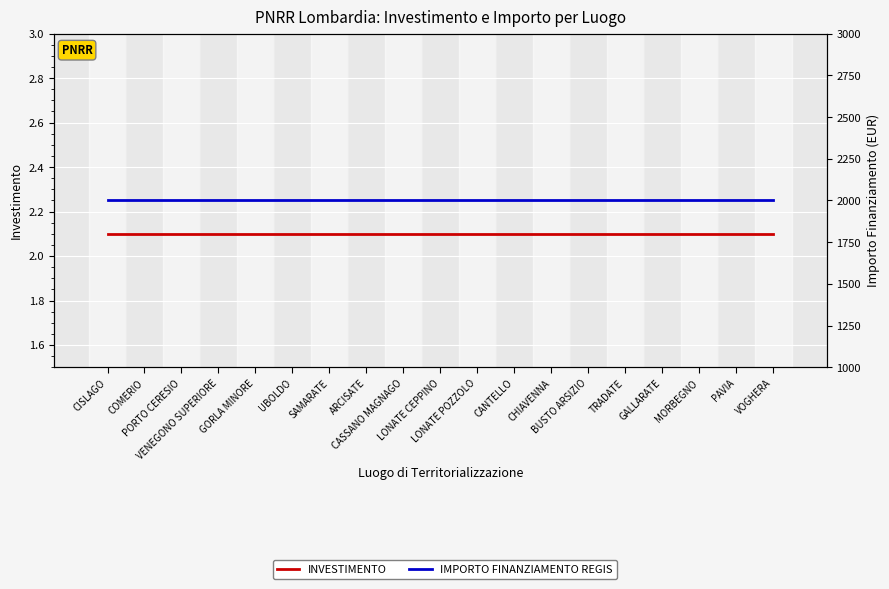

Reading right to left, list all the values displayed in this chart.

INVESTIMENTO: 2.1	2.1	2.1	2.1	2.1	2.1	2.1	2.1	2.1	2.1	2.1	2.1	2.1	2.1	2.1	2.1	2.1	2.1	2.1
IMPORTO FINANZIAMENTO REGIS: 20.0	20.0	20.0	20.0	20.0	20.0	20.0	20.0	20.0	20.0	20.0	20.0	20.0	20.0	20.0	20.0	20.0	20.0	20.0